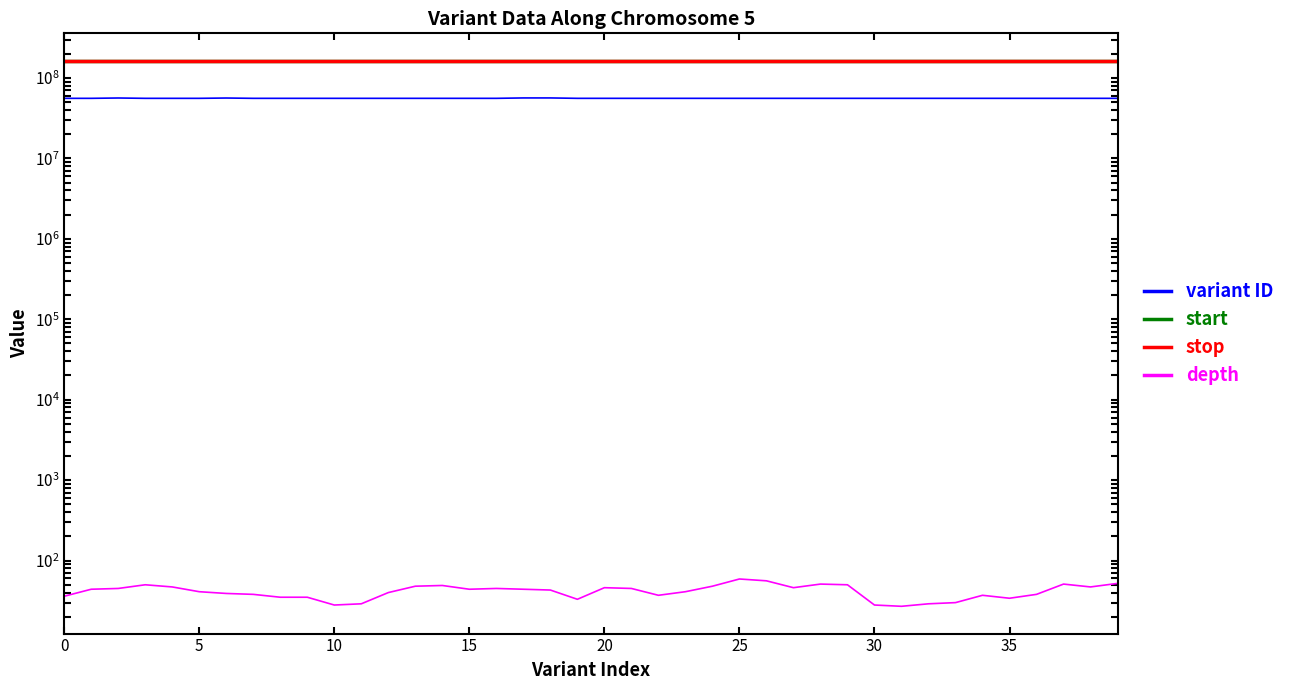

At which label does depth reach its minimum?

31